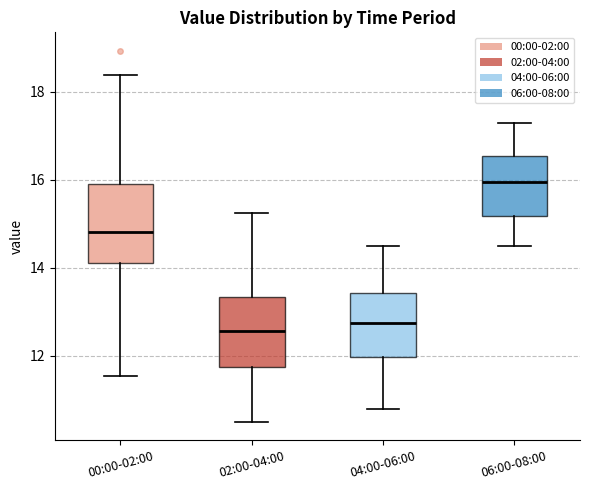

Reading left to right, transcribe this box plot: for each box, give where its median line is, the range the box spans, and where its two whiskers end, as read against the y-axis. The values are not printed on the chart, so give them approximately, as read against the axis.

00:00-02:00: median 14.8, box 14.2 to 15.8, whiskers 11.6 to 18.4
02:00-04:00: median 12.6, box 11.8 to 13.4, whiskers 10.6 to 15.2
04:00-06:00: median 12.8, box 12.0 to 13.4, whiskers 10.8 to 14.6
06:00-08:00: median 16.0, box 15.2 to 16.6, whiskers 14.6 to 17.4